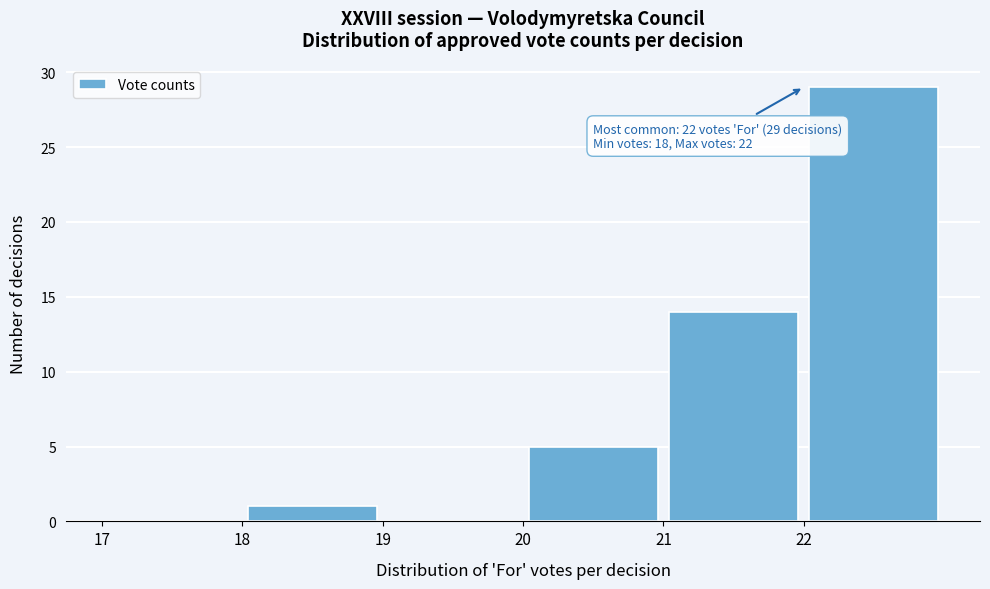

Which range on the x-axis has the tallest bar?

22 to 23